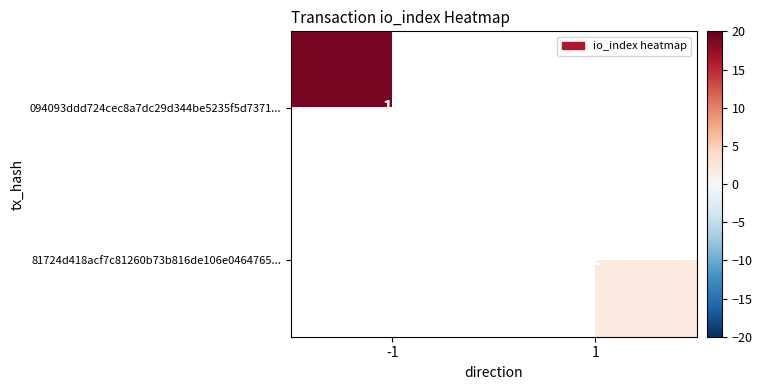

The 81724d418acf7c81260b73b816de106e0464765... series shows 1 at 1. True or false?

False